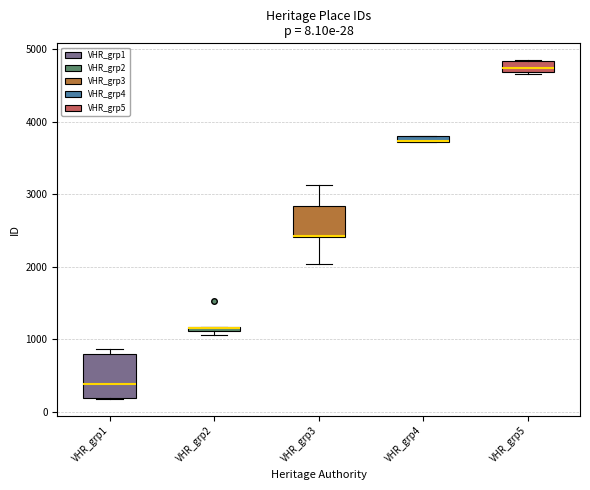

Which box is the tallest, from its lower edge to its upper edge?

VHR_grp1